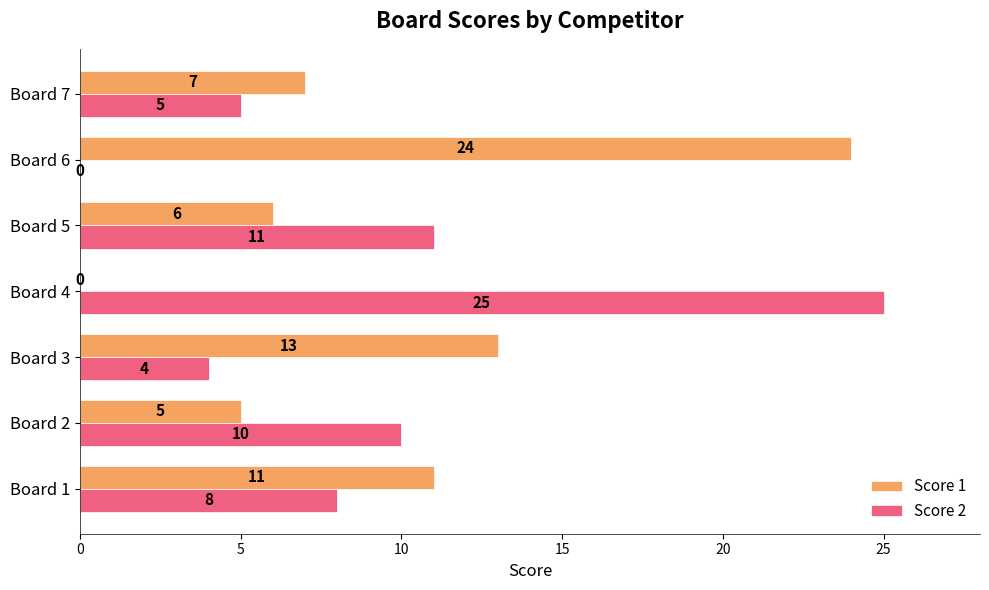

What is the total value across all series at Board 4?

25